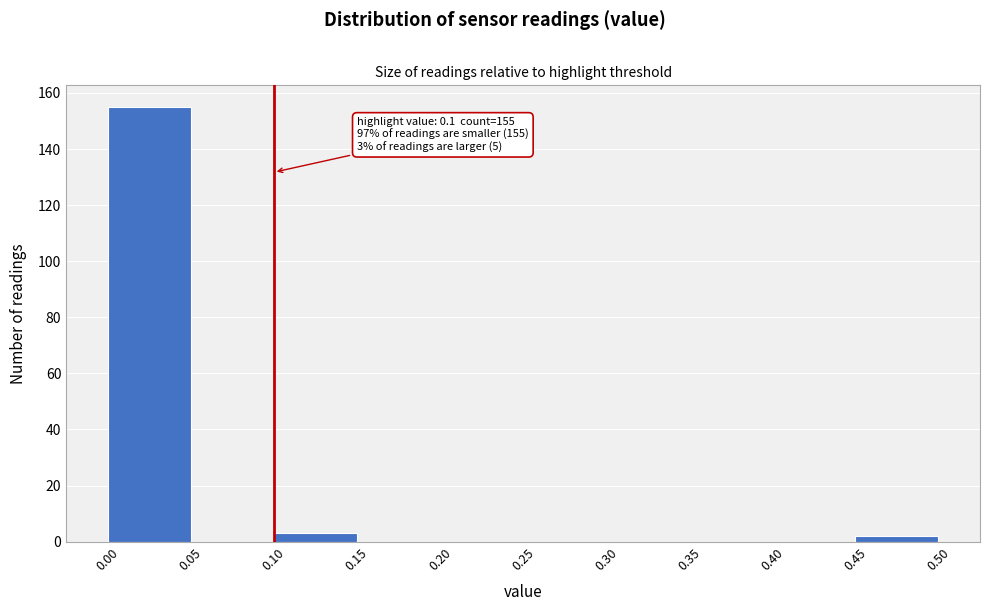

Which range on the x-axis has the tallest bar?

0.00 to 0.05